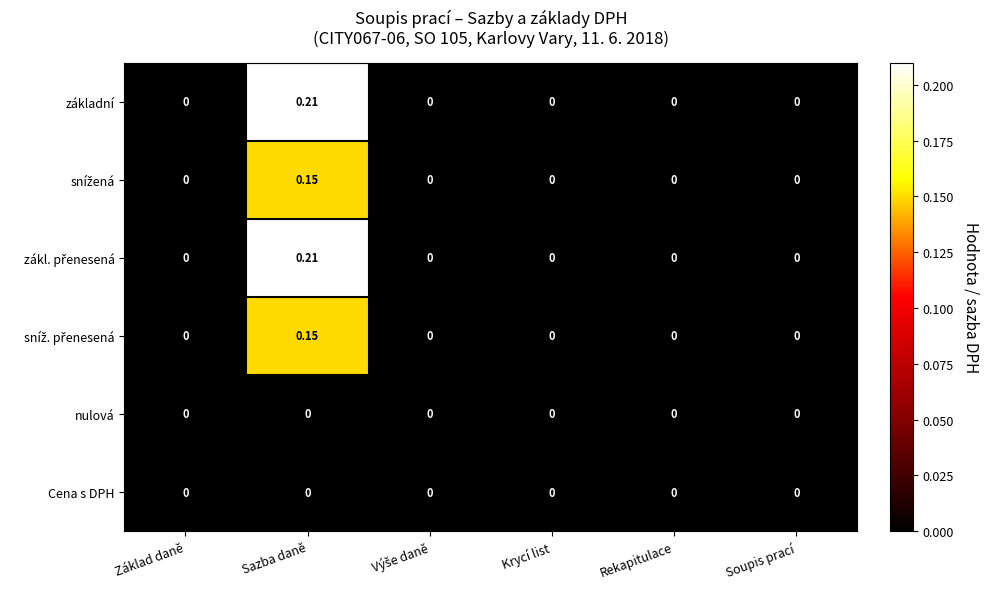

Which label corresponds to the largest value in the chart?

Sazba daně